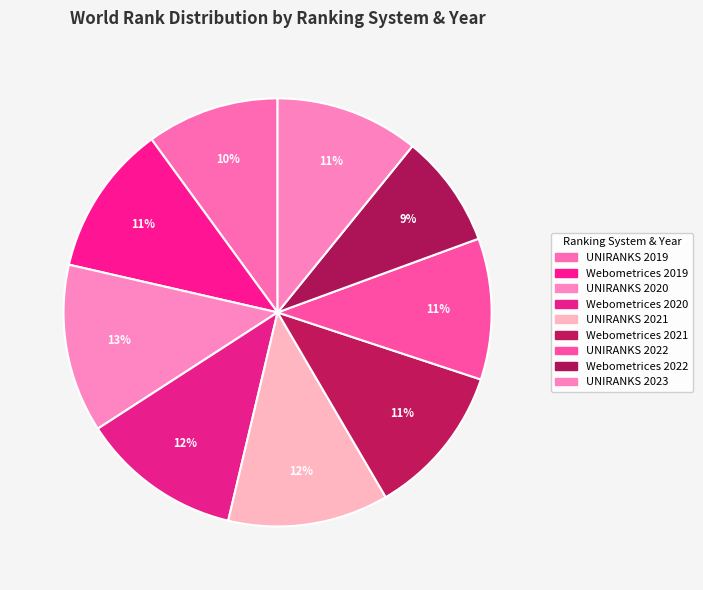

How many segments does this pie chart have?

9